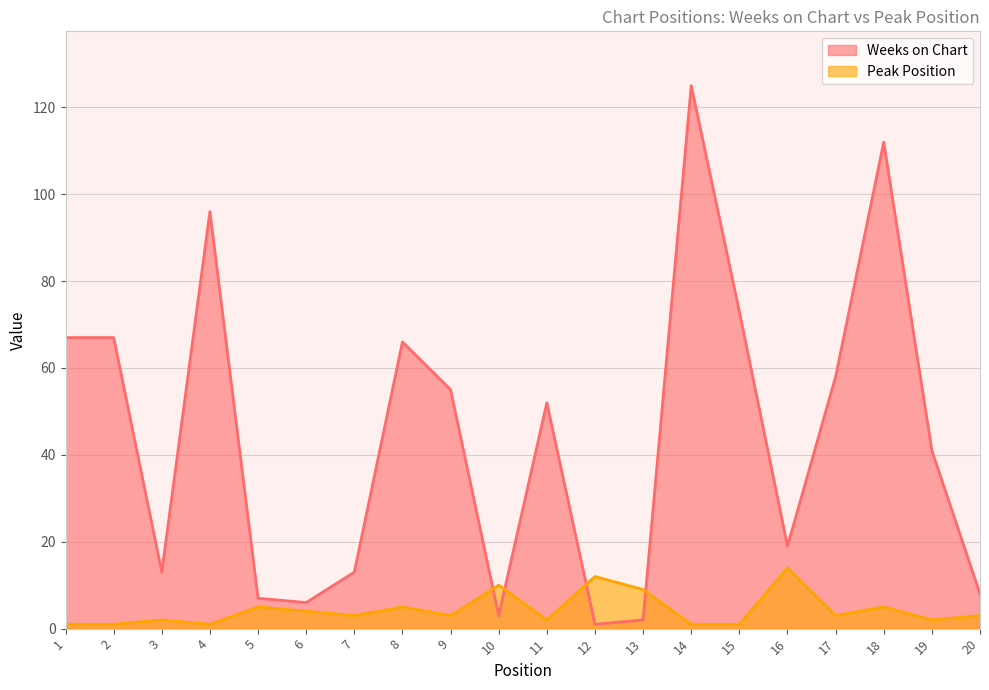

At which category is the sum across all series the highest?

14